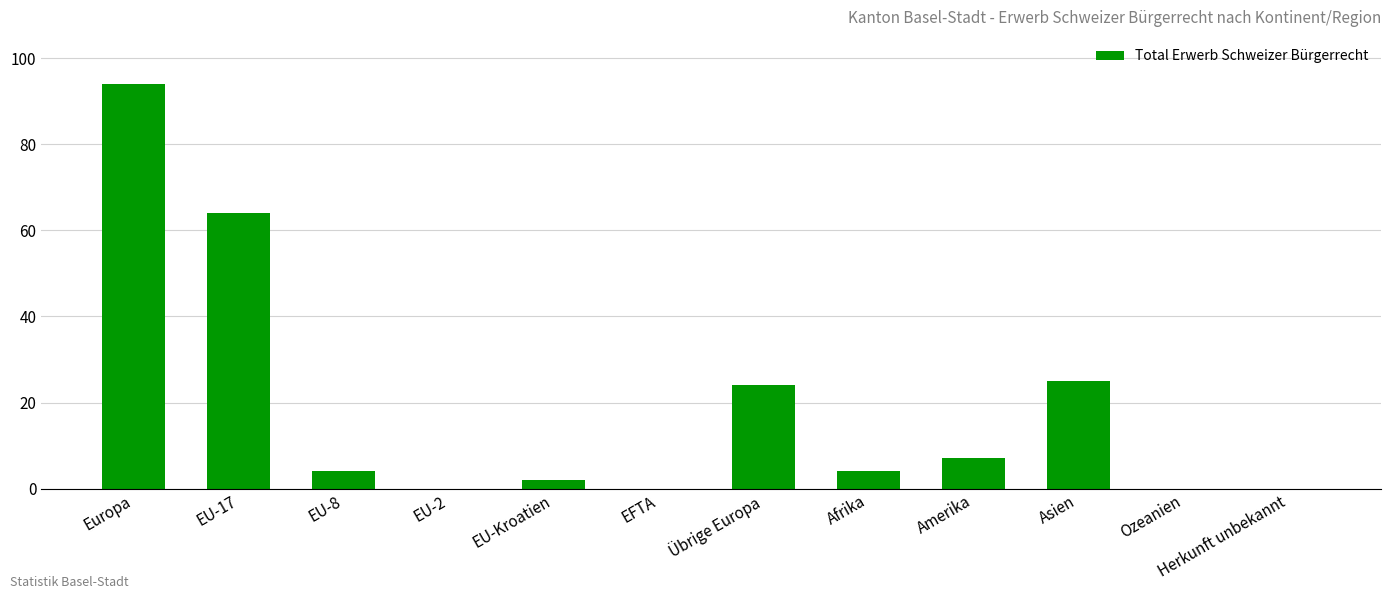

True or false: the data shows 2 at EU-Kroatien.

True